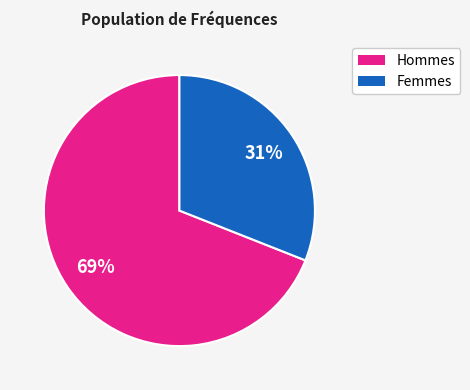

Is there a majority slice in this chart?

Yes